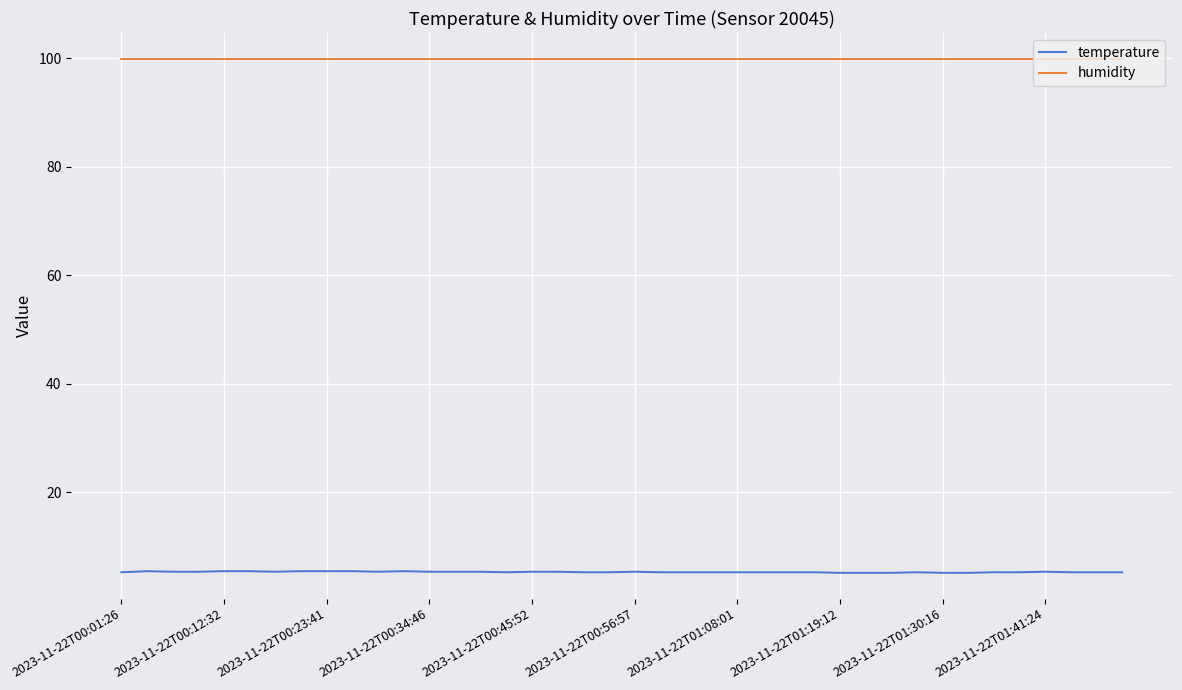

True or false: temperature and humidity intersect in this chart.

False